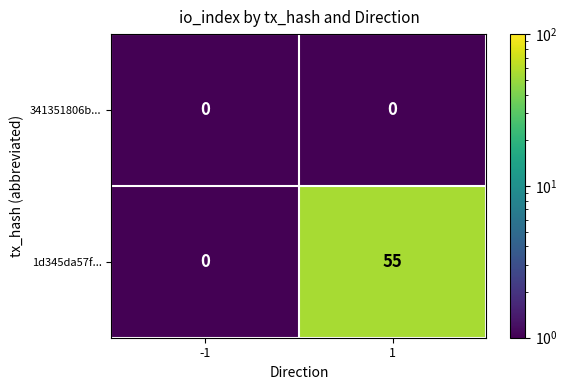

Reading right to left, transcribe all the data shown in this chart.

341351806b...: 1=0	-1=0
1d345da57f...: 1=55	-1=0